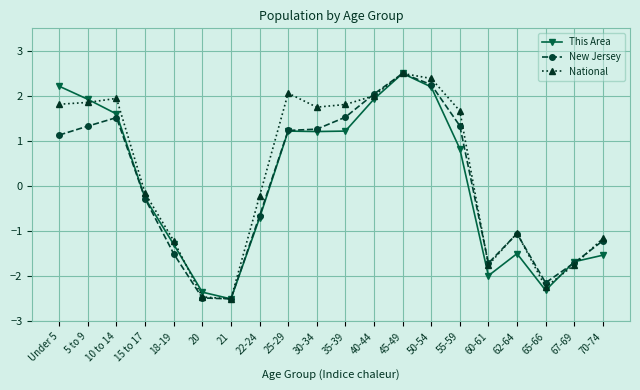

Between 15 to 17 and 55-59, which series saw the biggest shift?

National